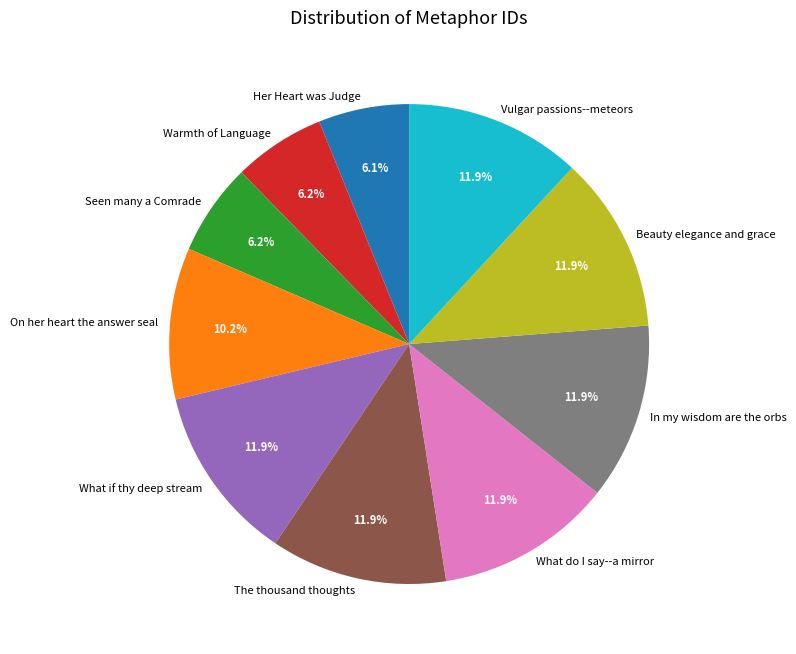

Is Seen many a Comrade the majority of the pie?

No